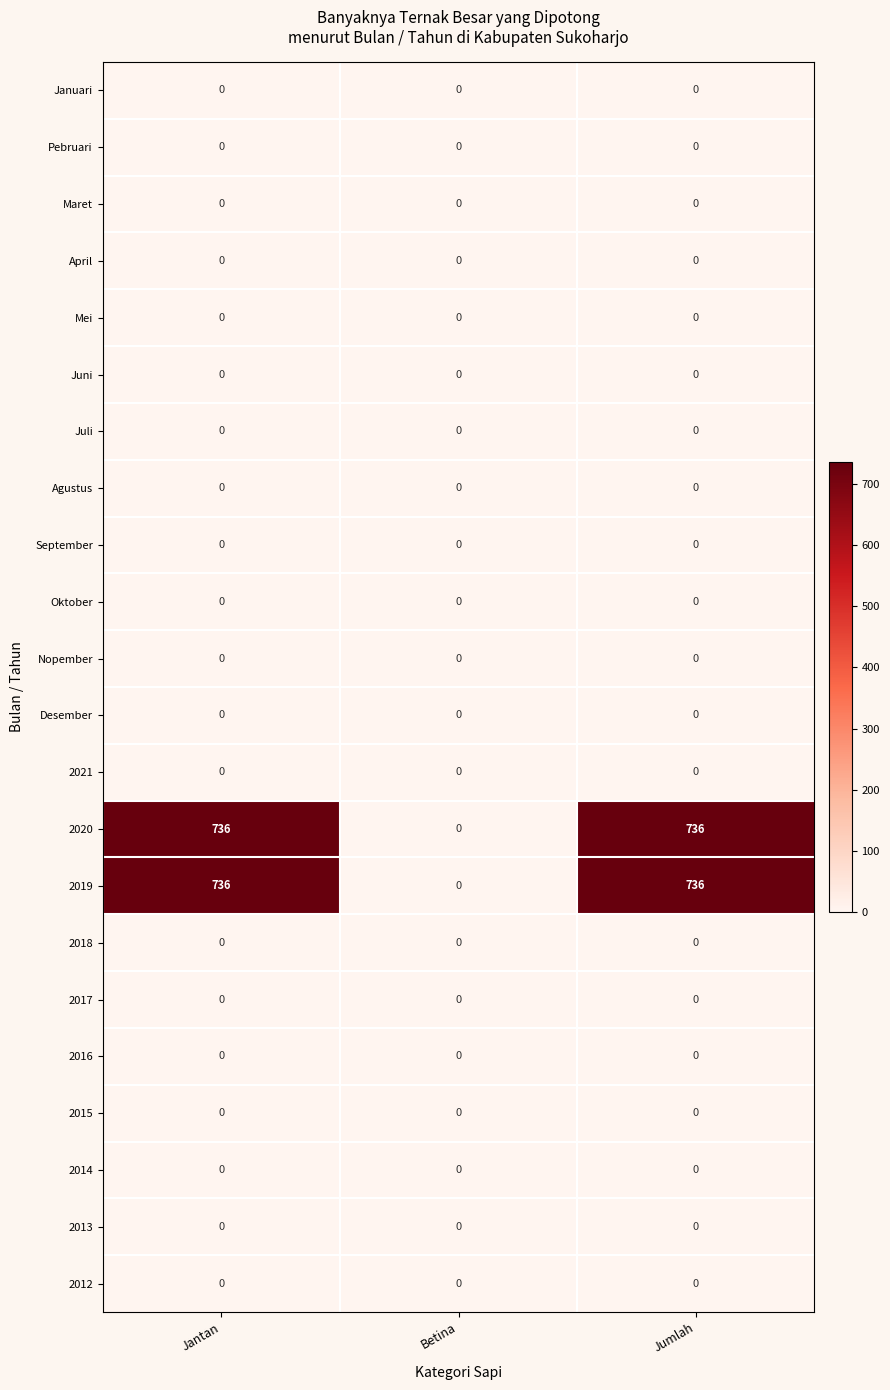

What is the difference between the second highest and minimum values in the 2019 series?

736